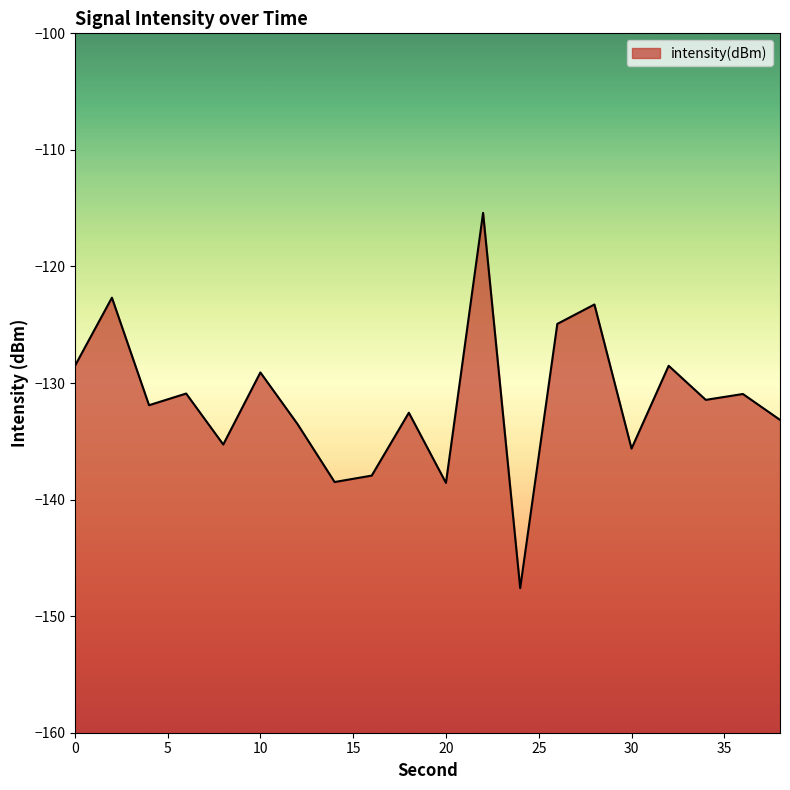

How many data points are less than -131?

11